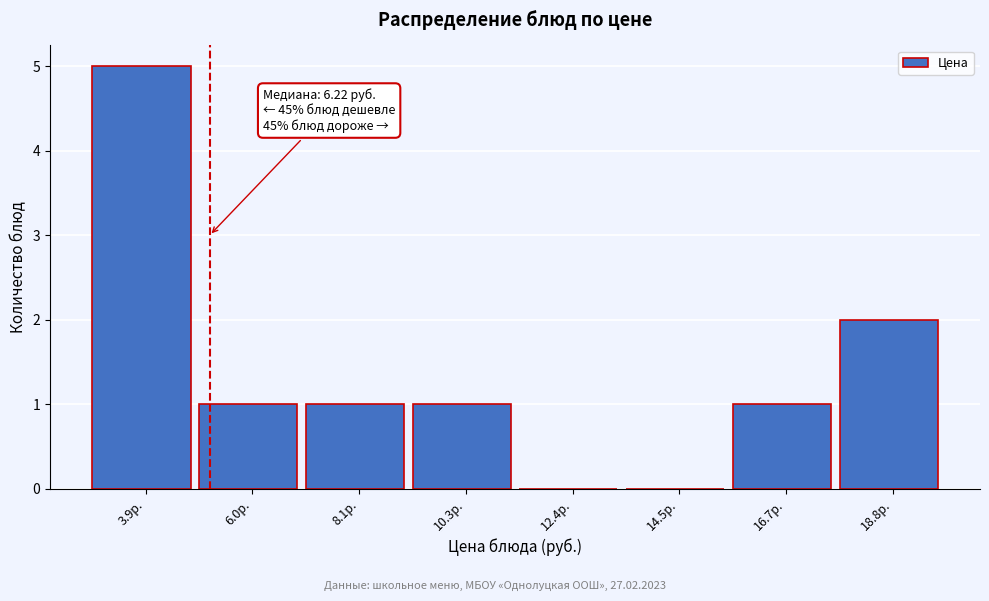

Reading left to right, what are all the values shown in this chart?

3.9р.=5	6.0р.=1	8.1р.=1	10.3р.=1	12.4р.=0	14.5р.=0	16.7р.=1	18.8р.=2